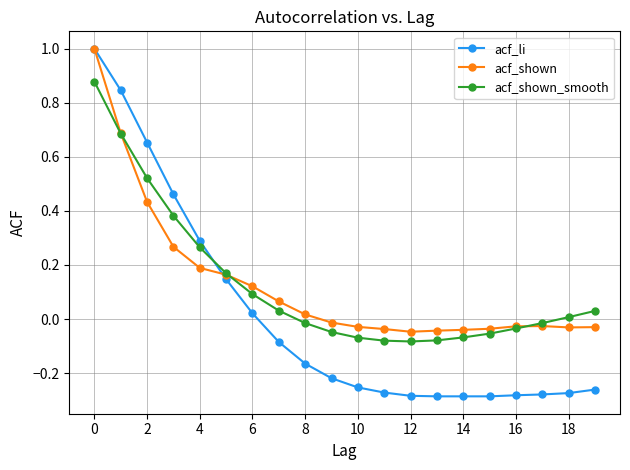

Which series has the largest range (max minus min)?

acf_li